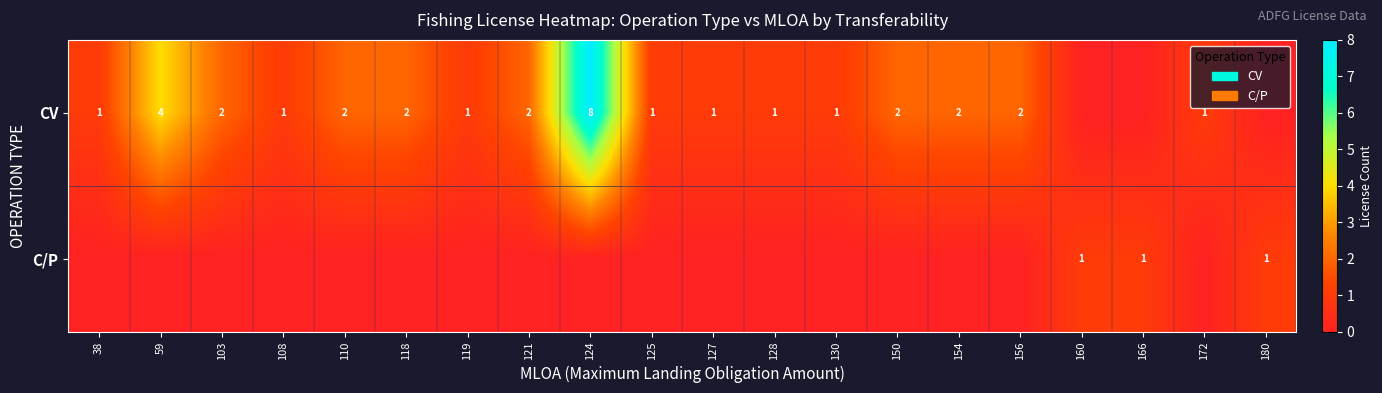

The value of CV at 38 is 0. True or false?

False